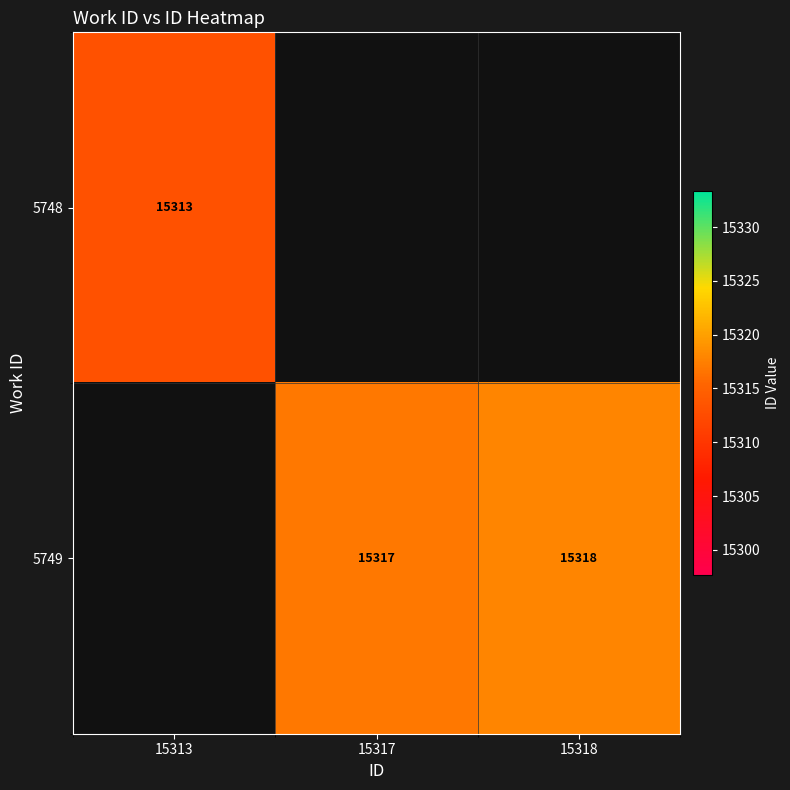

The value of 5749 at 15318 is 15318. True or false?

True